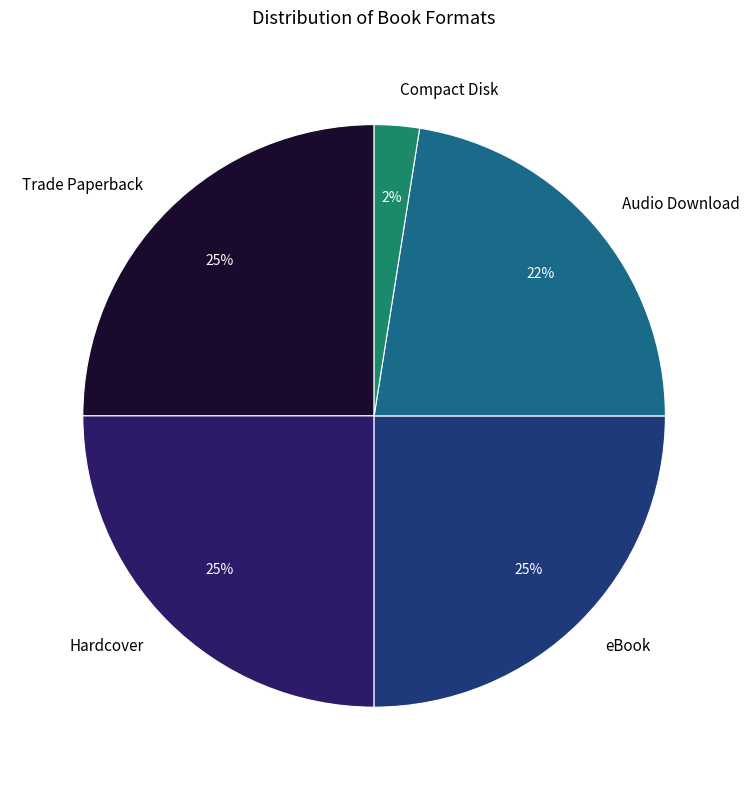

Is the sum of Trade Paperback and Compact Disk greater than half?

No